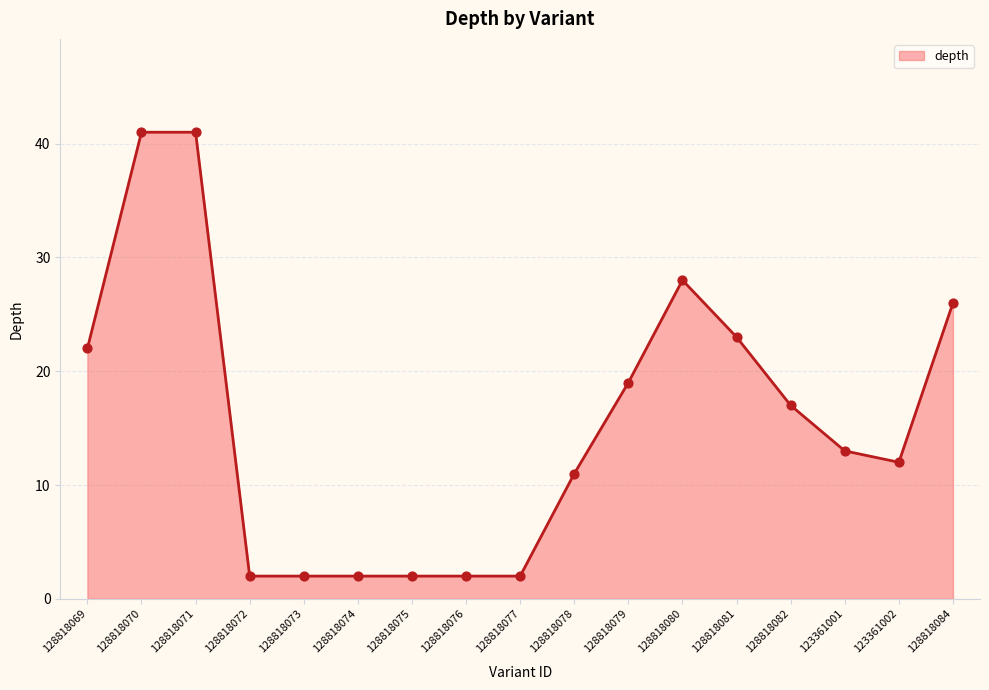

What is the ratio of the value at 128818079 to the value at 128818082?

1.1